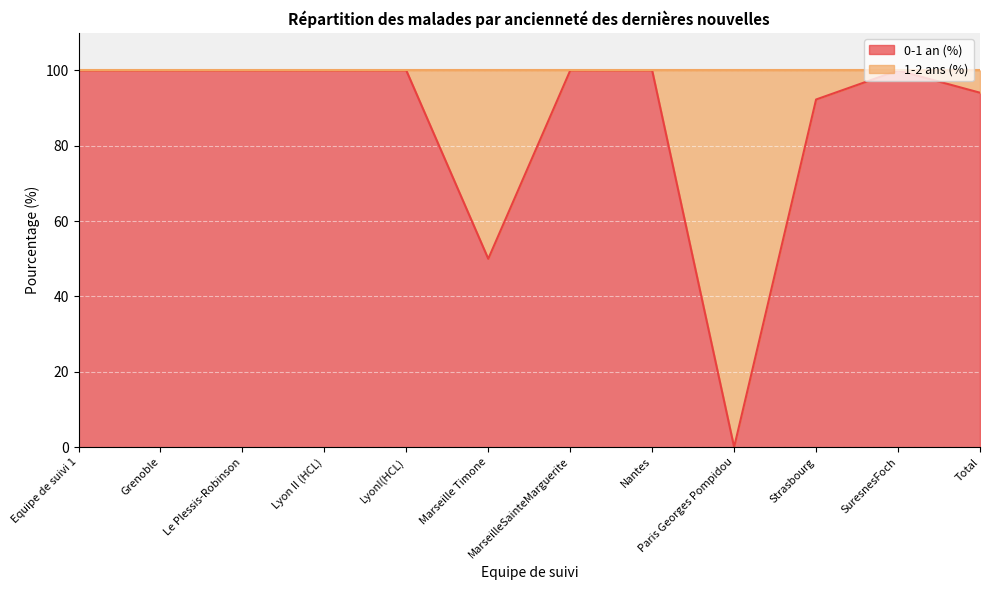

Approximately how many times larger is the value at MarseilleSainteMarguerite compared to SuresnesFoch?

1.0